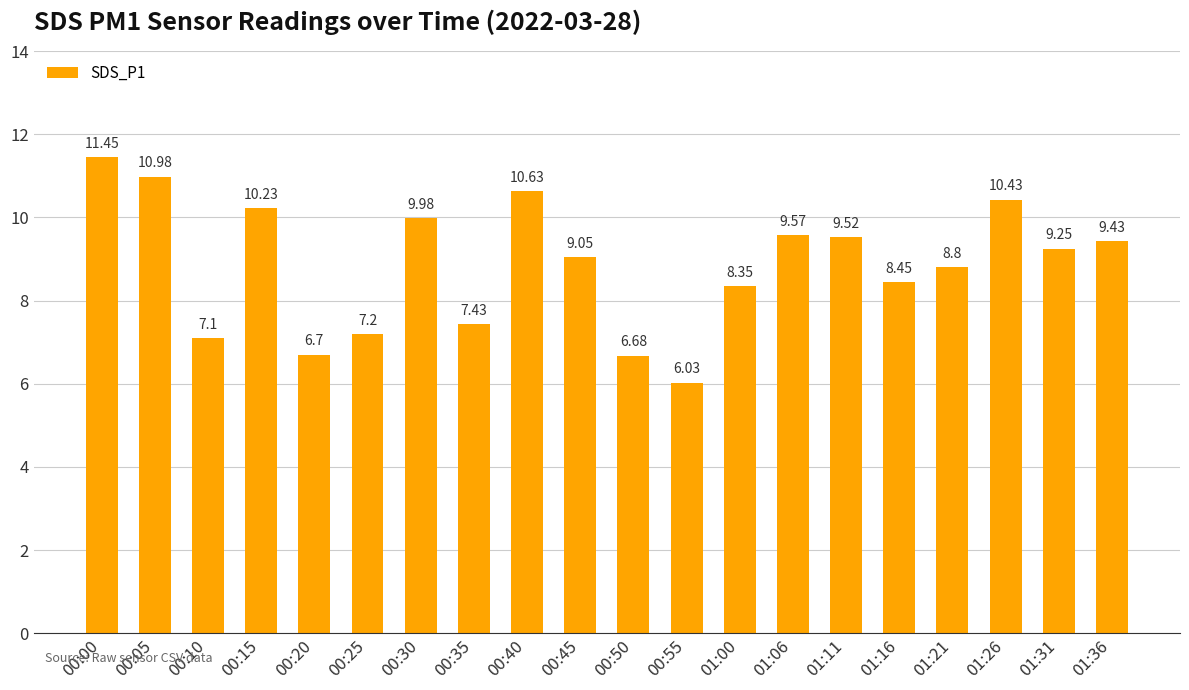

What is the change in value from 00:05 to 01:21?

-2.2